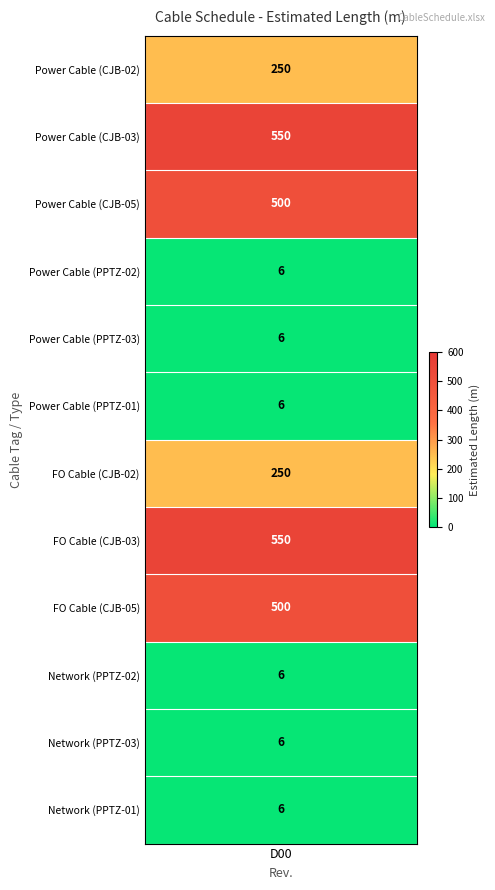

Reading left to right, what are all the values shown in this chart?

250	550	500	6	6	6	250	550	500	6	6	6